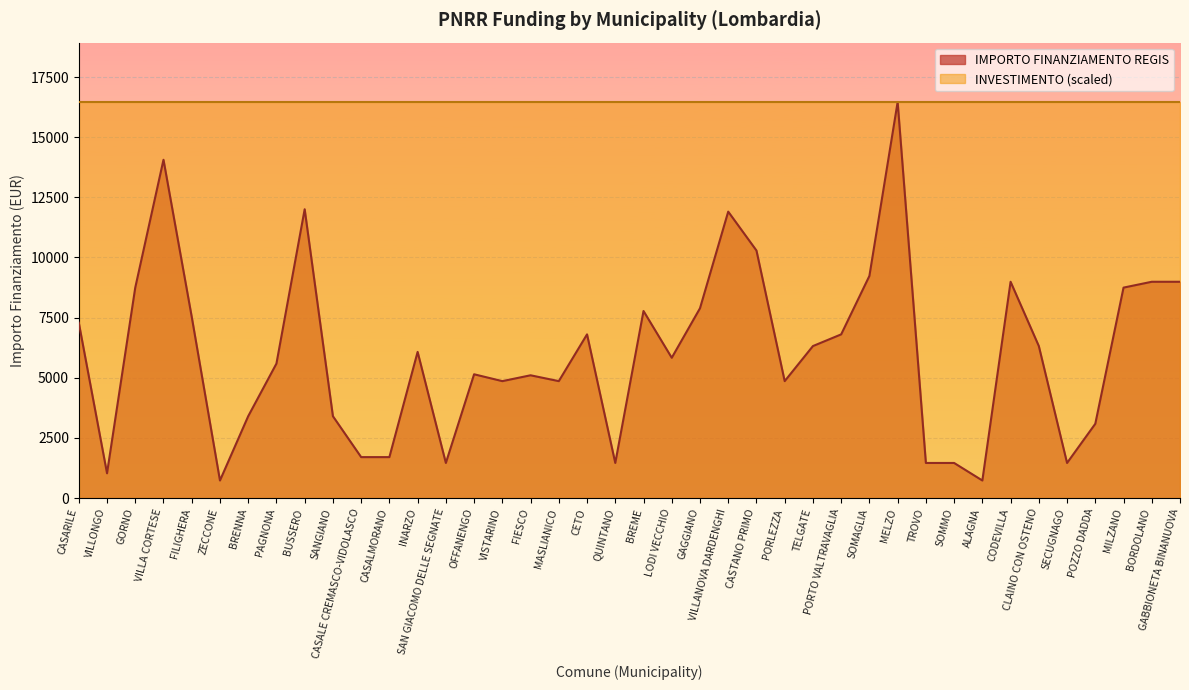

What is the label of the 40th point from the right?

CASARILE